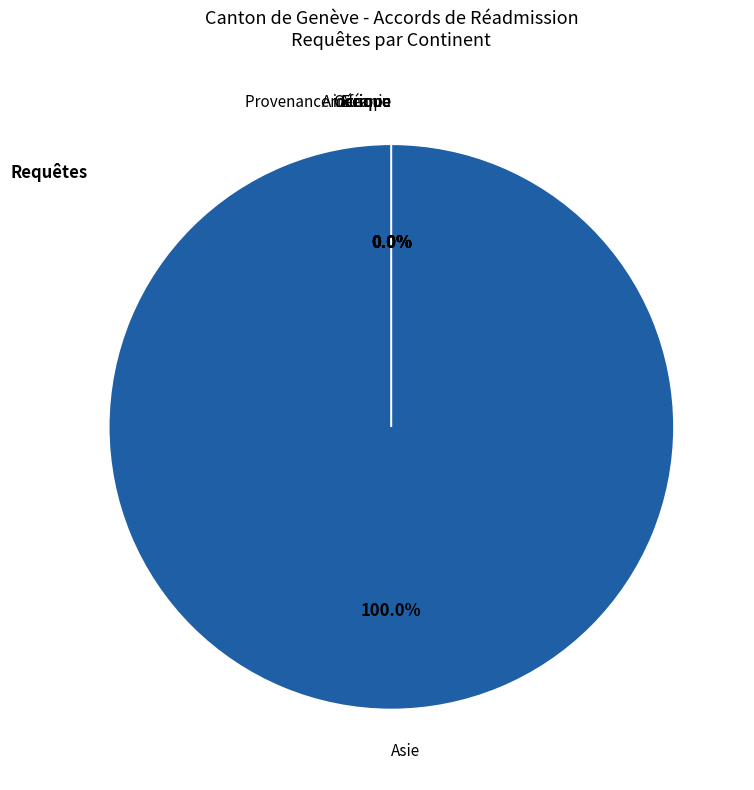

Combined, do Total Général and Océanie account for over 50%?

No